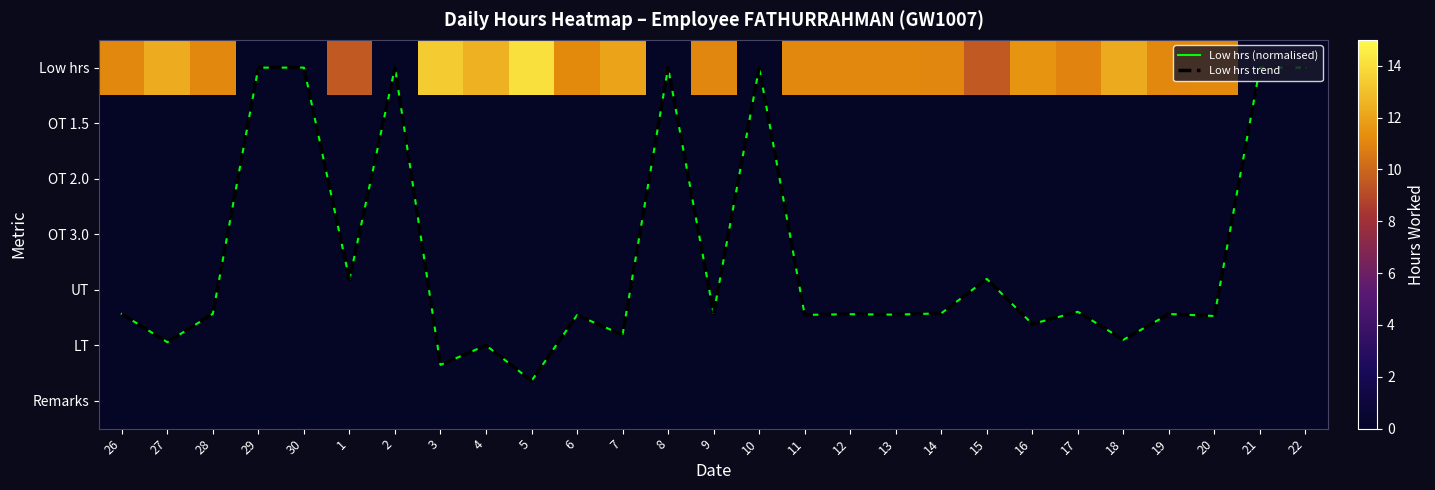

How many data points does each series have?

27